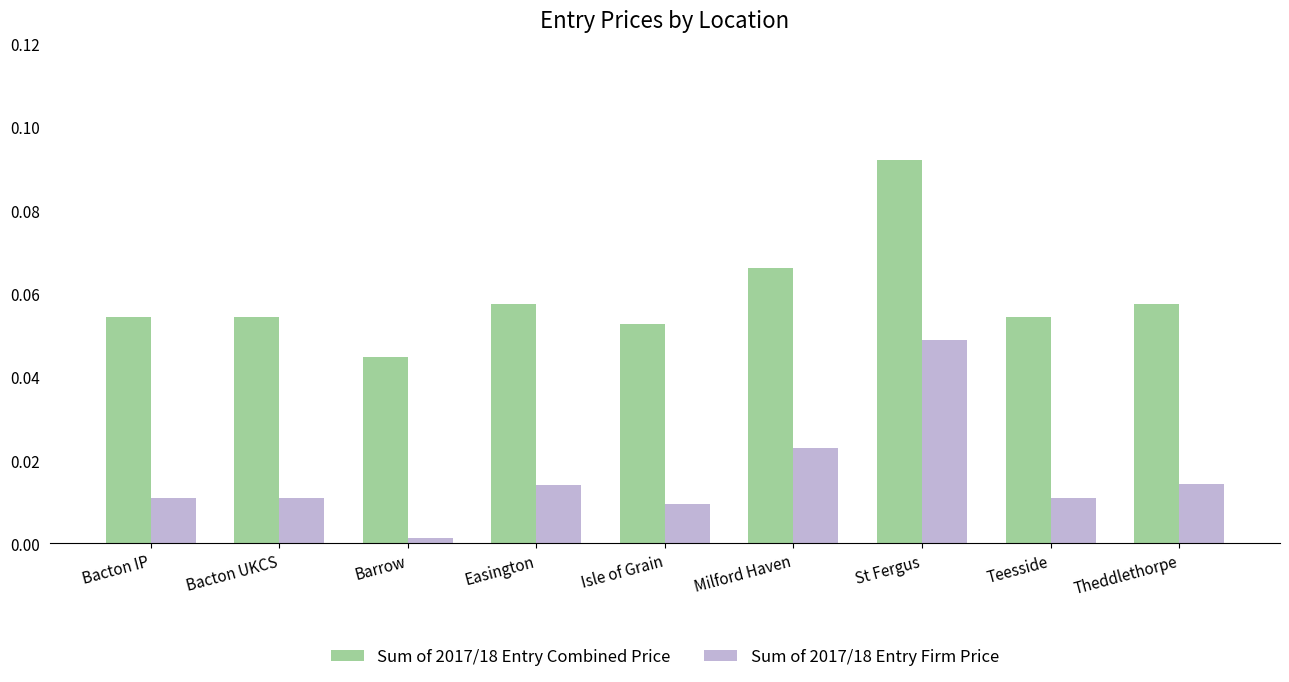

List the series in order of their peak value, lowest first.

Sum of 2017/18 Entry Firm Price, Sum of 2017/18 Entry Combined Price